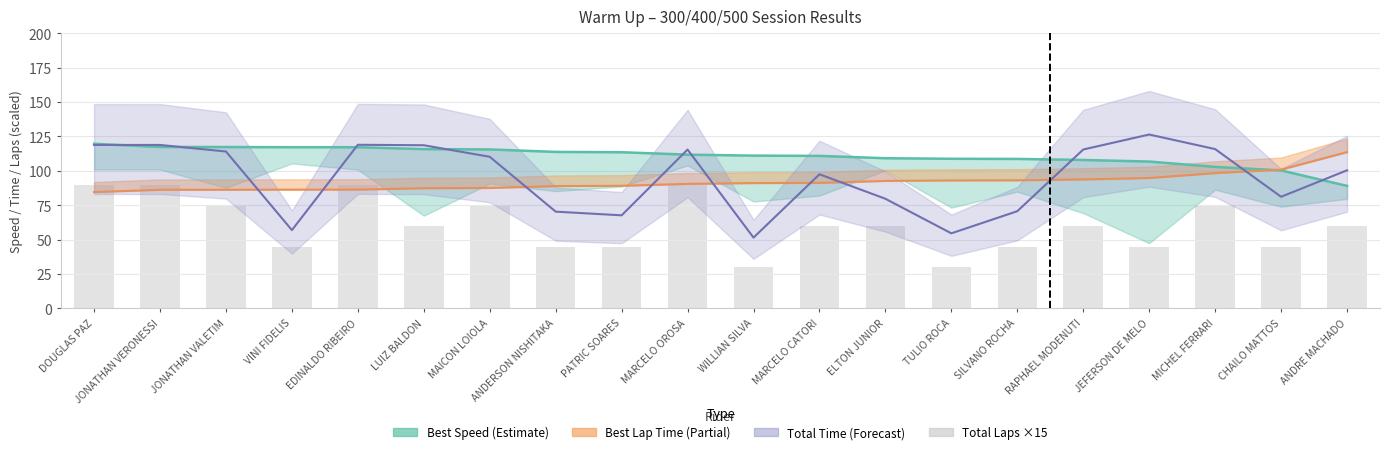

Reading right to left, list all the values displayed in this chart.

Best Speed: 89.1	100.3	102.9	106.8	107.9	108.7	108.8	109.2	110.9	111.1	111.8	113.5	113.8	115.6	115.8	117.2	117.2	117.3	117.3	119.7
Best Lap Time: 113.6	100.9	98.4	94.8	93.8	93.1	93.0	92.7	91.3	91.1	90.5	89.1	88.9	87.6	87.4	86.3	86.3	86.2	86.2	84.6
Total Time (scaled): 100.4	81.1	115.8	126.4	115.5	70.7	54.6	79.7	97.5	51.5	115.5	67.7	70.3	110.2	118.6	118.9	56.9	114.0	118.8	118.8
Total Laps (×15): 60.0	45.0	75.0	45.0	60.0	45.0	30.0	60.0	60.0	30.0	90.0	45.0	45.0	75.0	60.0	90.0	45.0	75.0	90.0	90.0